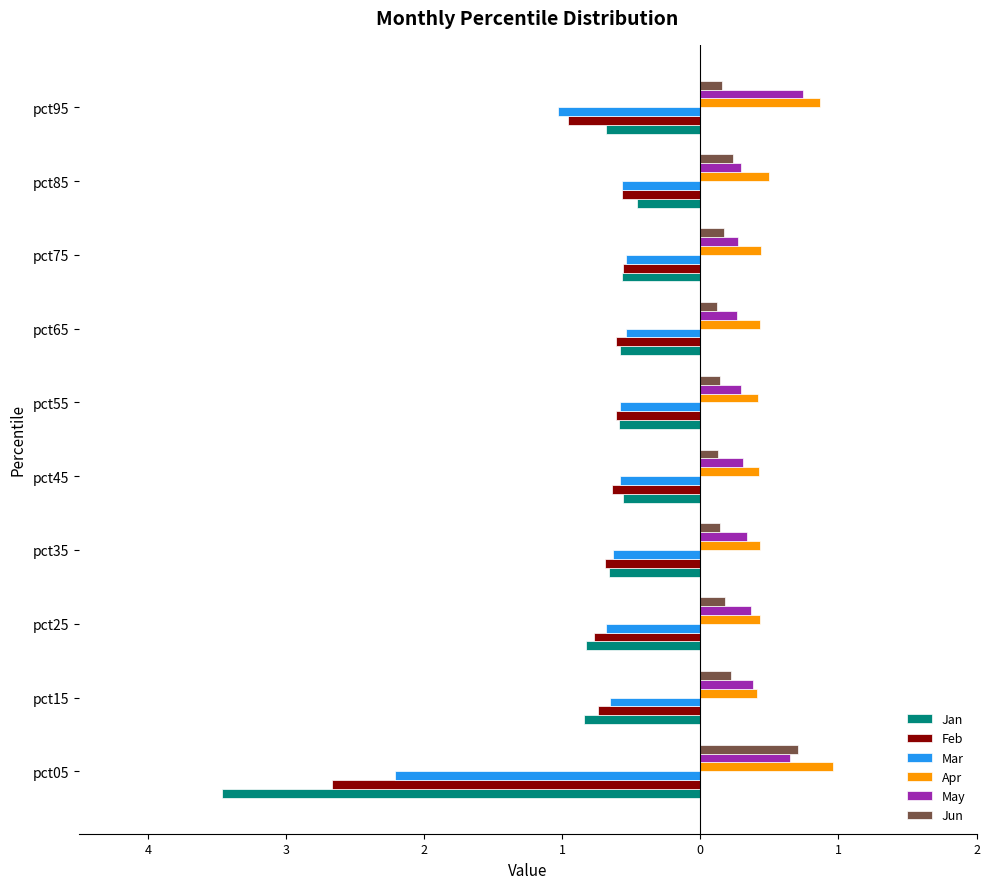

What are all the series names shown in the legend?

Jan, Feb, Mar, Apr, May, Jun